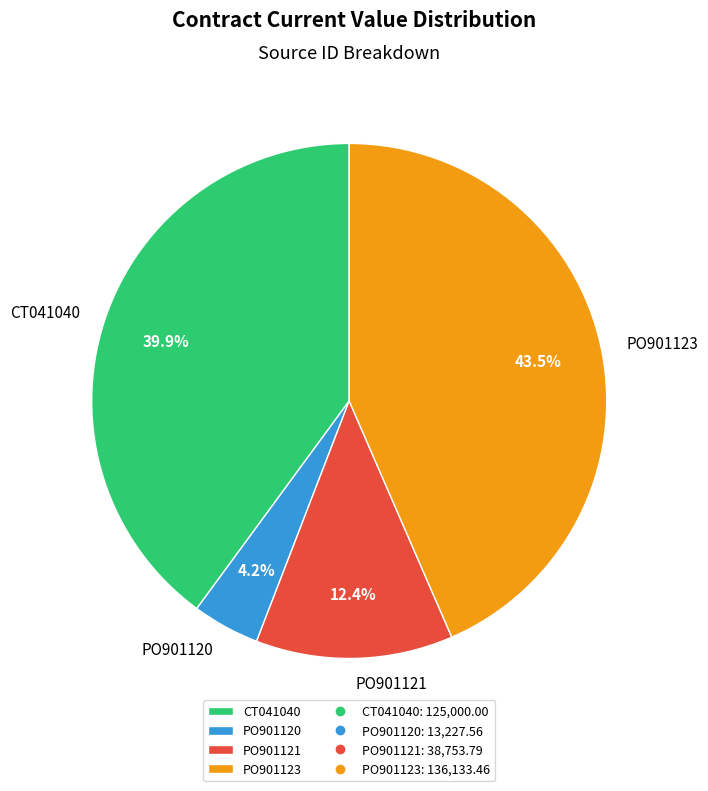

Approximately how many times larger is the value at PO901123 compared to CT041040?

1.1